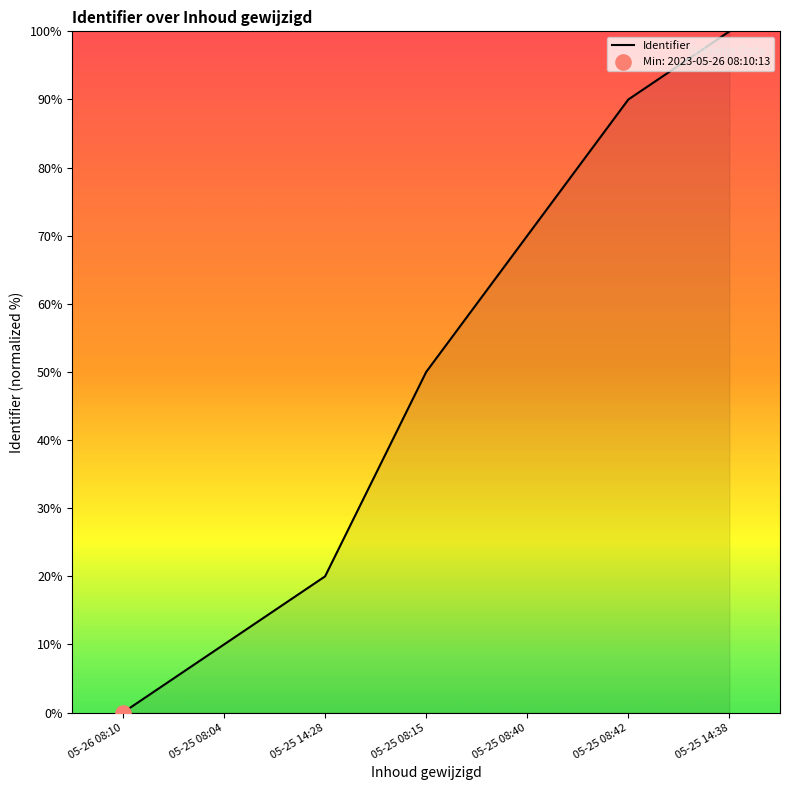

What is the change in value from 05-26 08:10 to 05-25 08:40?

+70